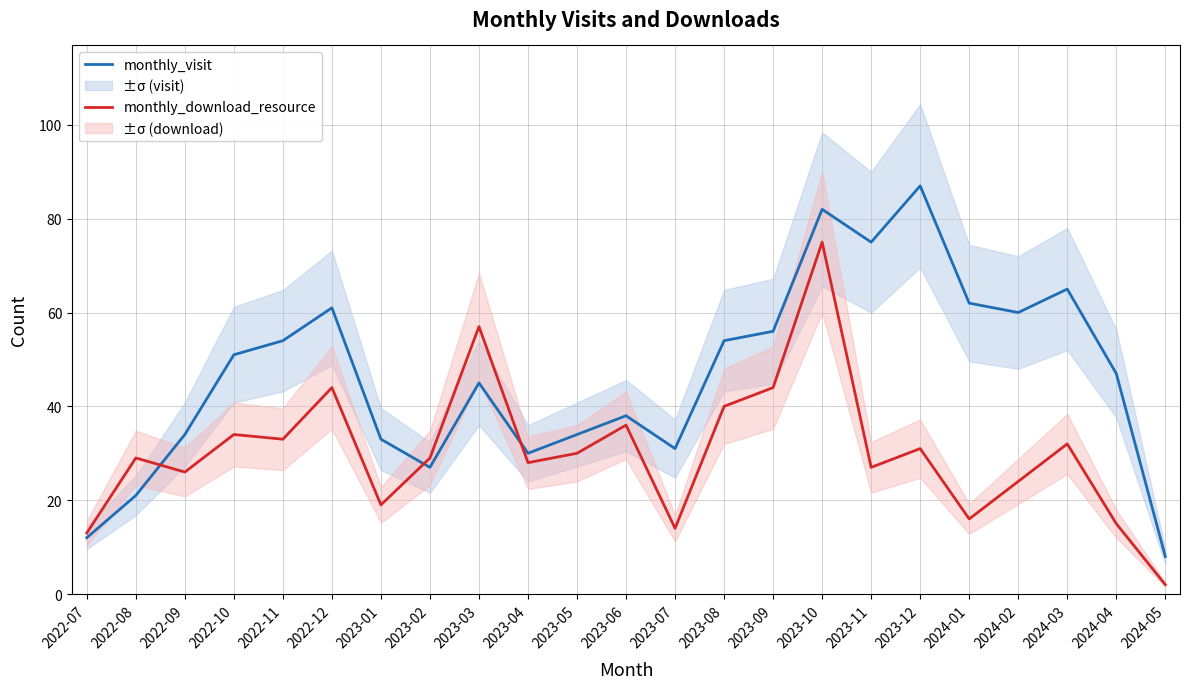

What is the difference between the second highest and second lowest values in the monthly_download_resource series?

44